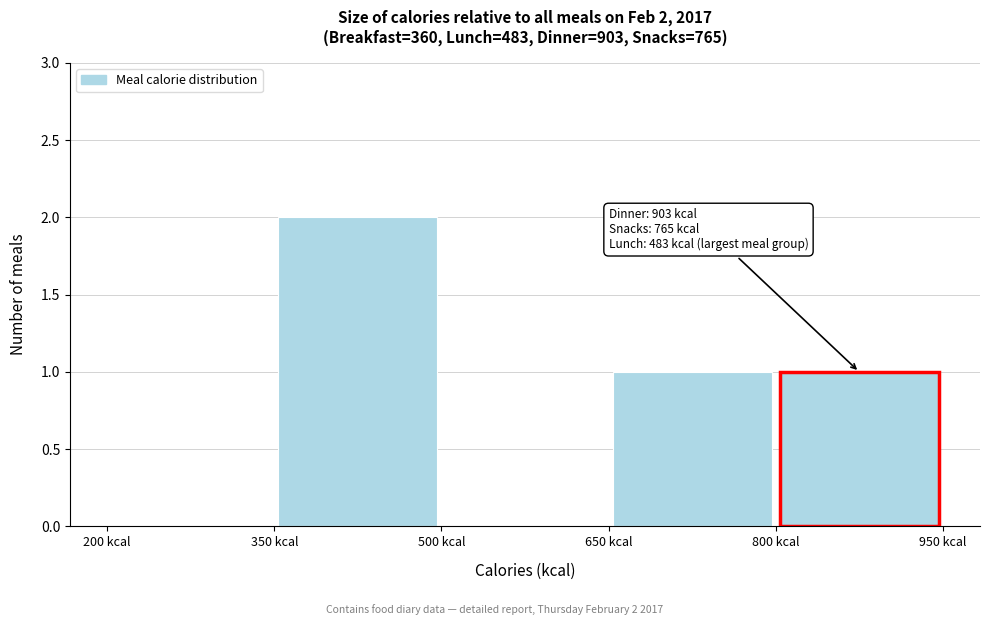

Over which range of the x-axis is the bar tallest?

350 to 500